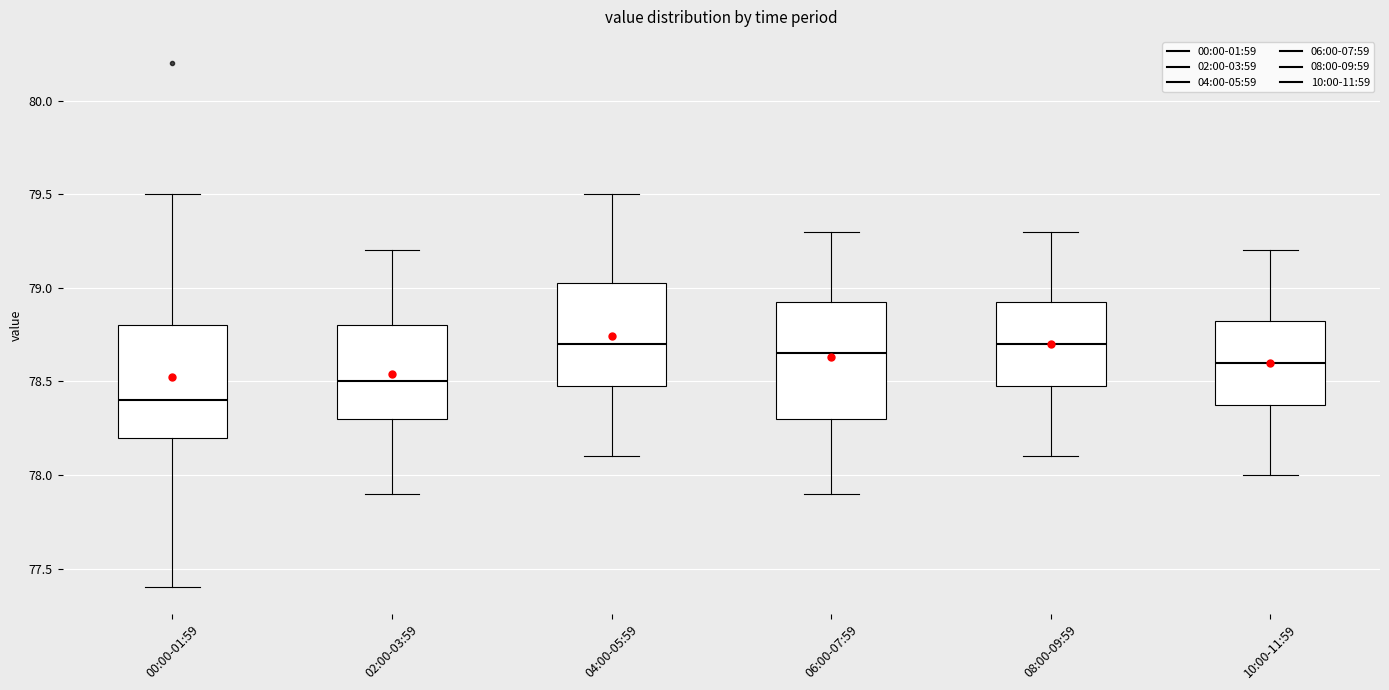

Reading left to right, read every box against the y-axis: the position of its median line, the range the box covers, and the ends of its whiskers. The values are not printed on the chart, so give them approximately, as read against the axis.

00:00-01:59: median 78.40, box 78.20 to 78.80, whiskers 77.40 to 79.50
02:00-03:59: median 78.50, box 78.30 to 78.80, whiskers 77.90 to 79.20
04:00-05:59: median 78.70, box 78.50 to 79.05, whiskers 78.10 to 79.50
06:00-07:59: median 78.65, box 78.30 to 78.95, whiskers 77.90 to 79.30
08:00-09:59: median 78.70, box 78.50 to 78.95, whiskers 78.10 to 79.30
10:00-11:59: median 78.60, box 78.40 to 78.85, whiskers 78.00 to 79.20